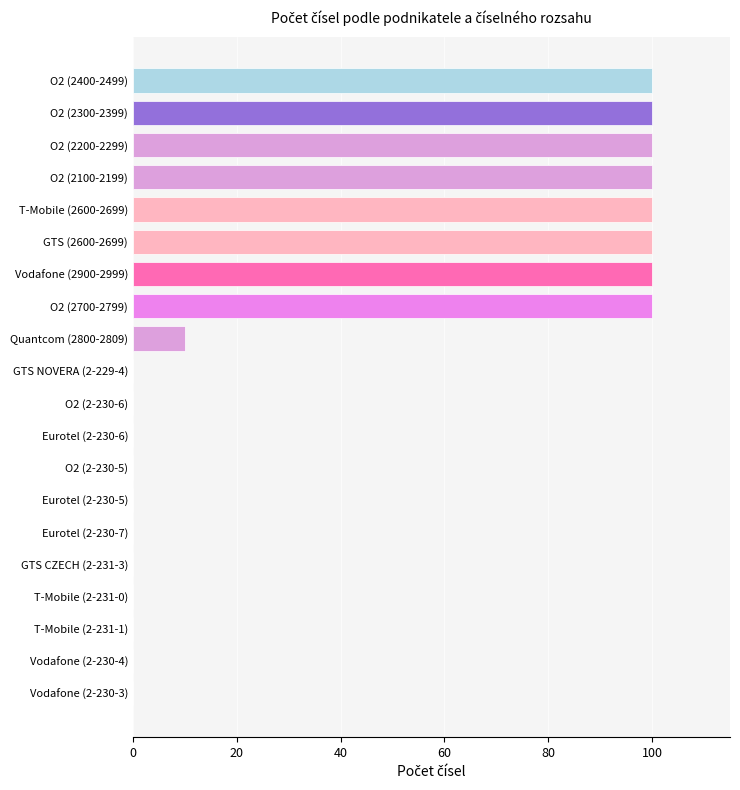

Is it true that the value at T-Mobile (2-231-0) is 60?

False